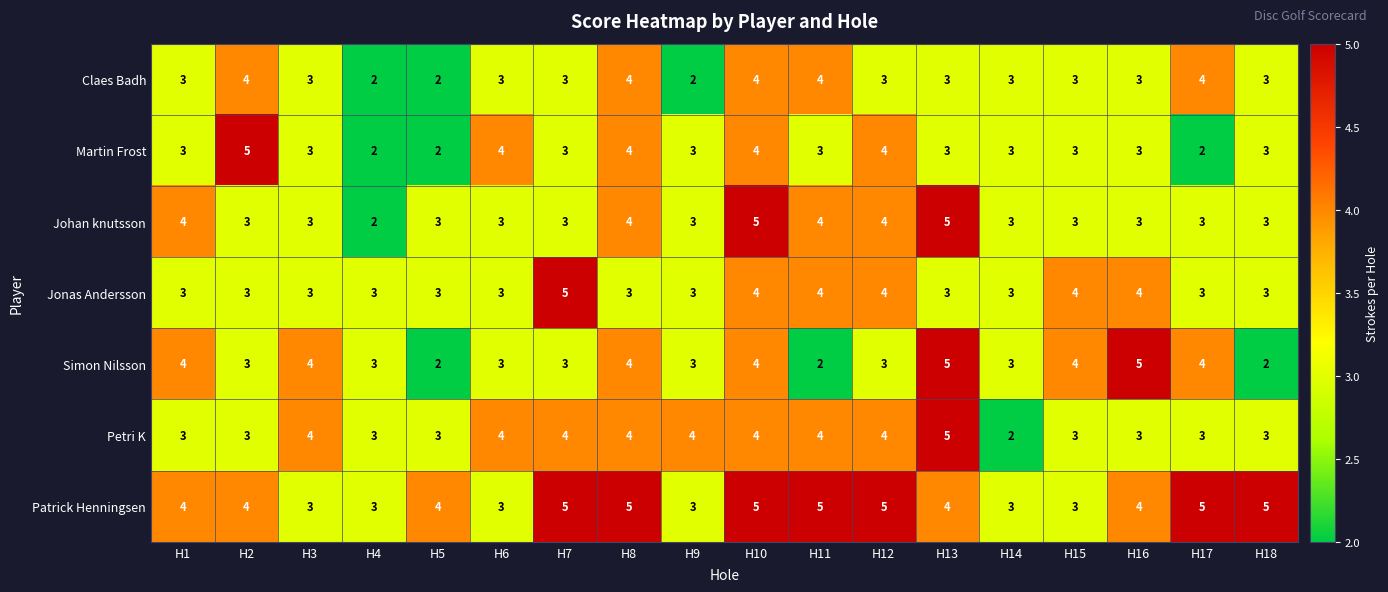

What is the difference between the highest and lowest values at H11?

3